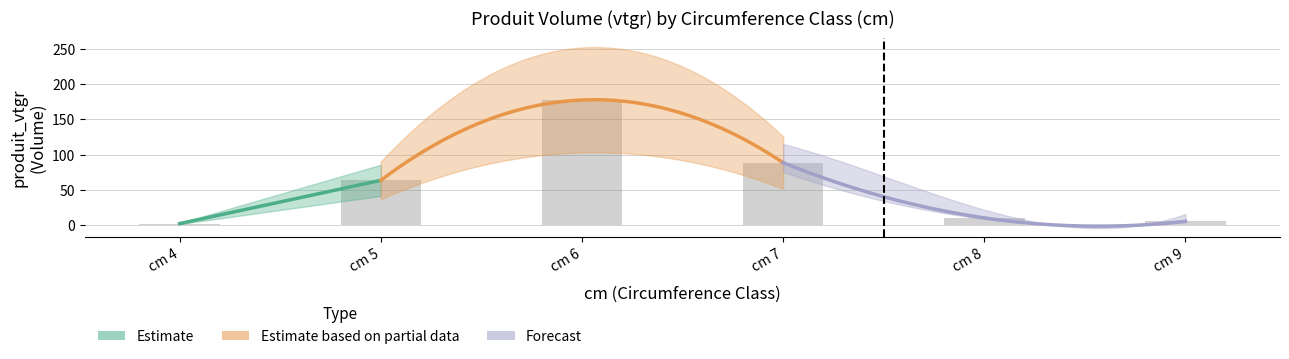

List the labels in order of cm value, smallest first.

4, 5, 6, 7, 8, 9